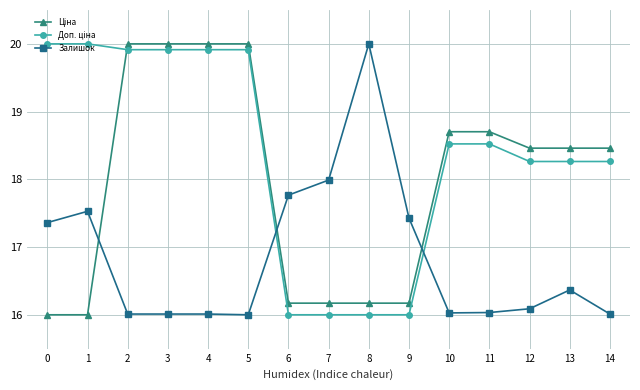

Is it true that Залишок equals 9.1 at 13?

False